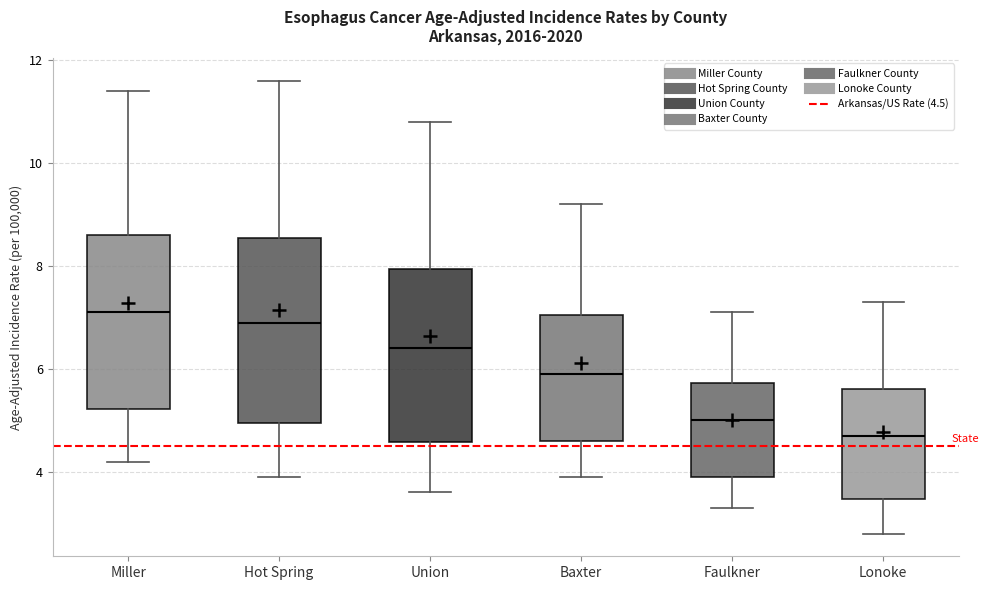

Where does the median line of the box for Union sit on the y-axis? The values are not printed on the chart, so give them approximately, as read against the axis.

6.4